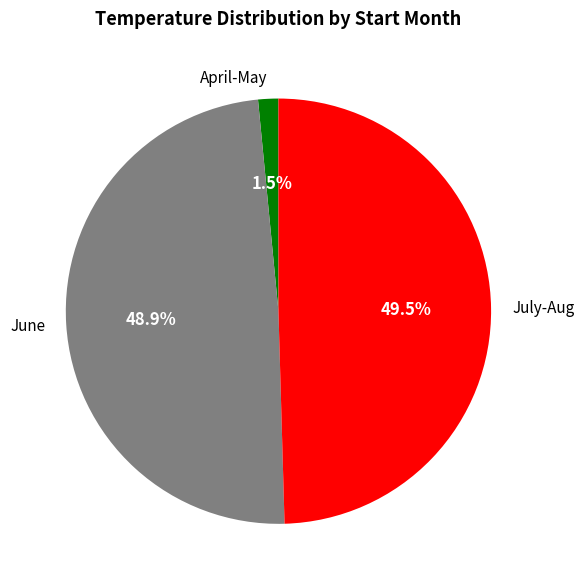

How many segments does this pie chart have?

3